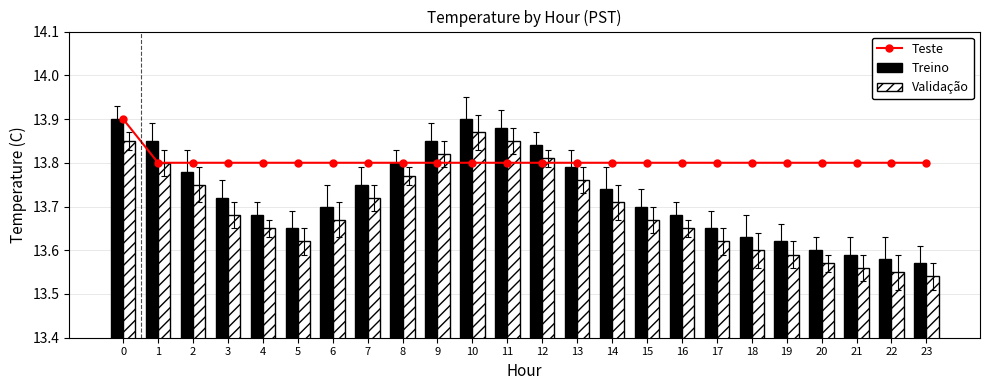

What are all the series names shown in the legend?

Teste, Treino, Validação